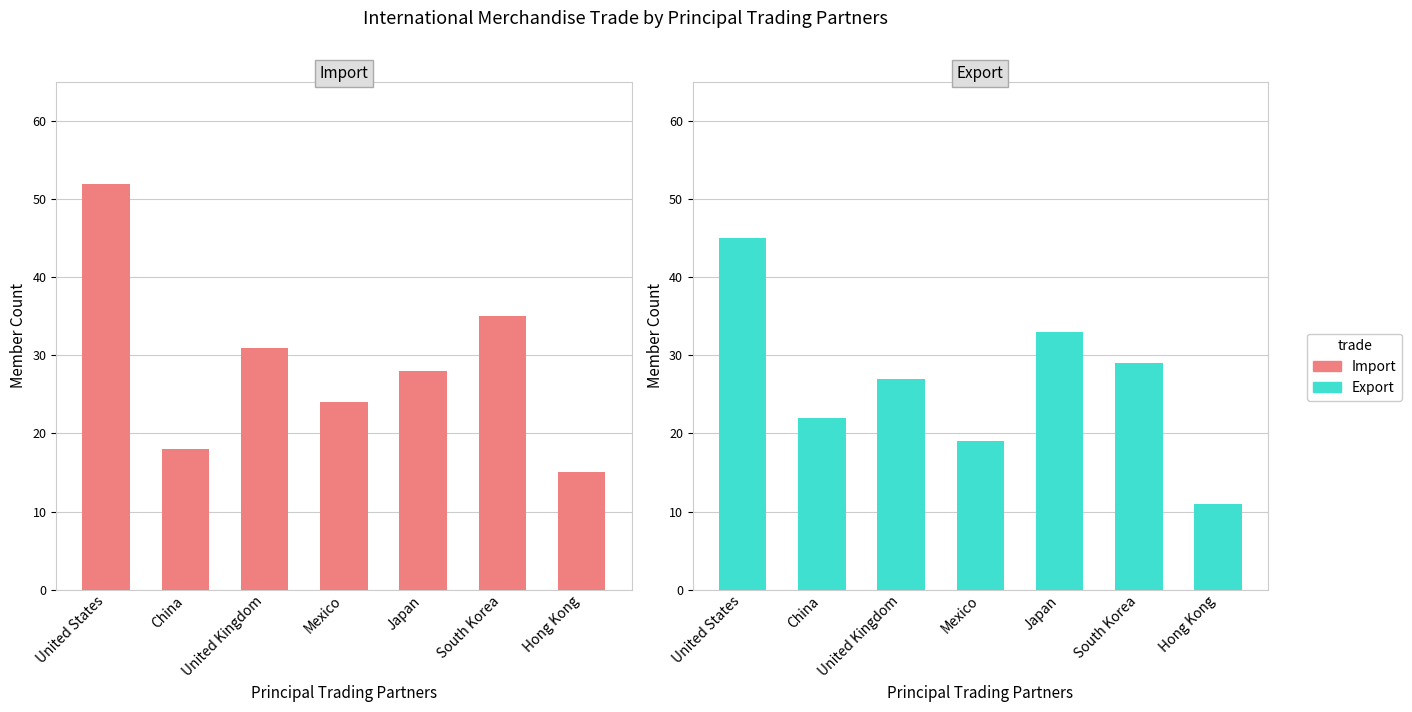

Between Hong Kong and Japan, which is larger?

Japan